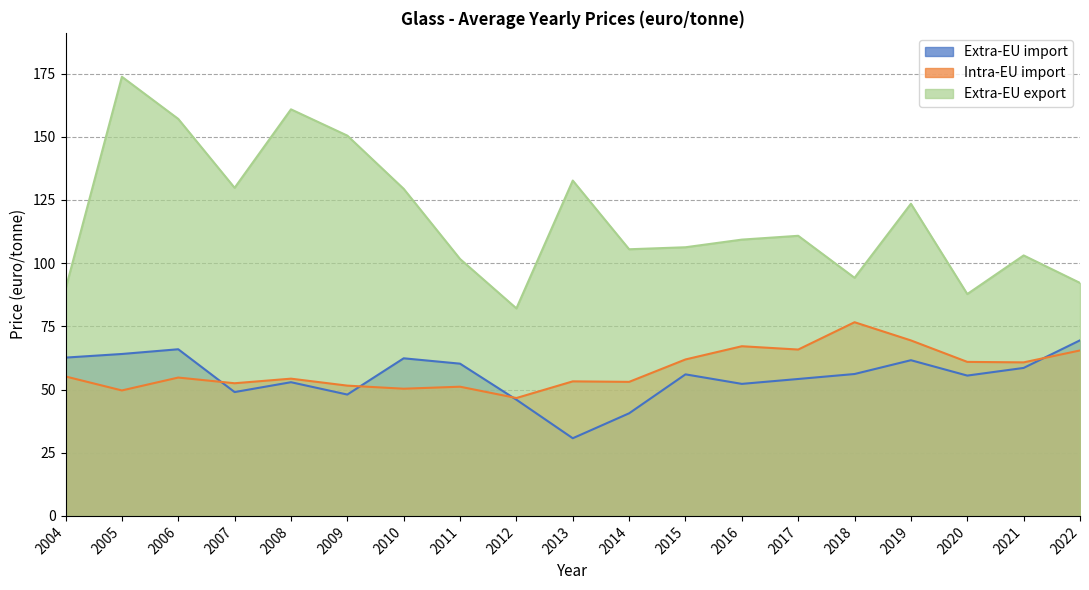

What is the minimum value for Extra-EU export?

82.1